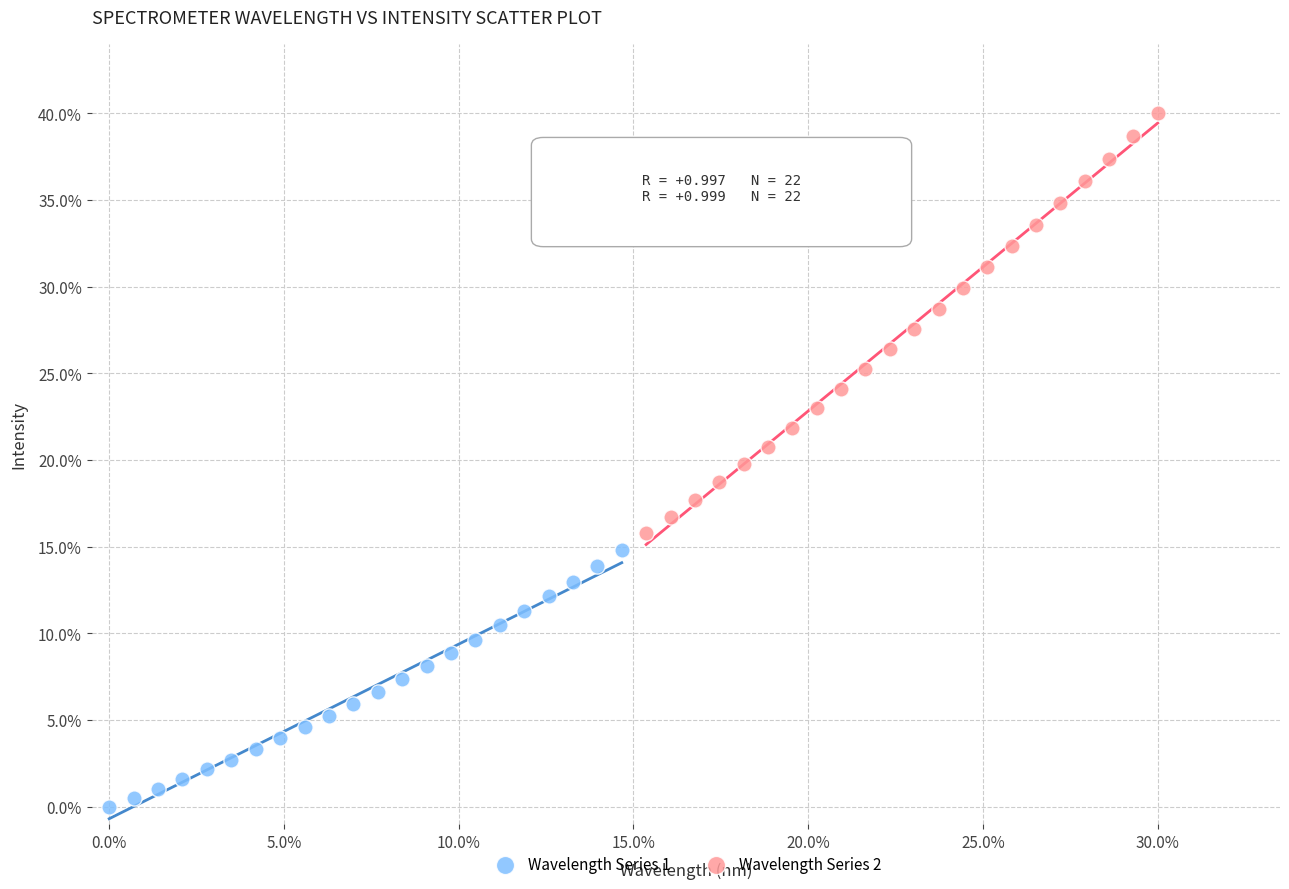

Which series has the widest spread of Y values?

Wavelength Series 2